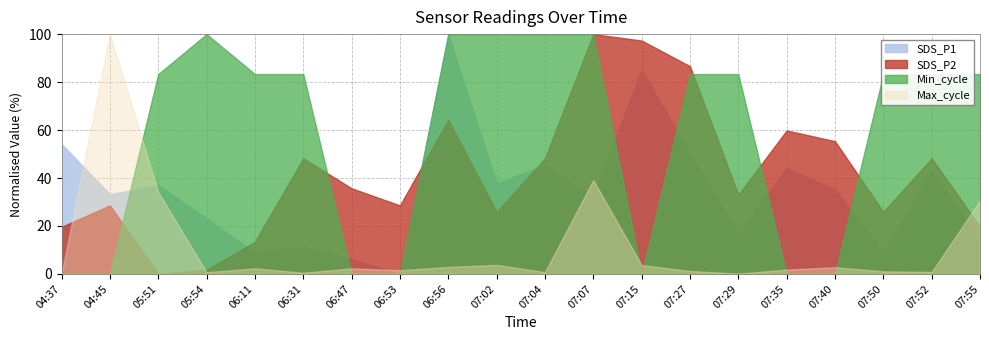

What is the difference between the maximum and minimum values in the Max_cycle series?

100.0